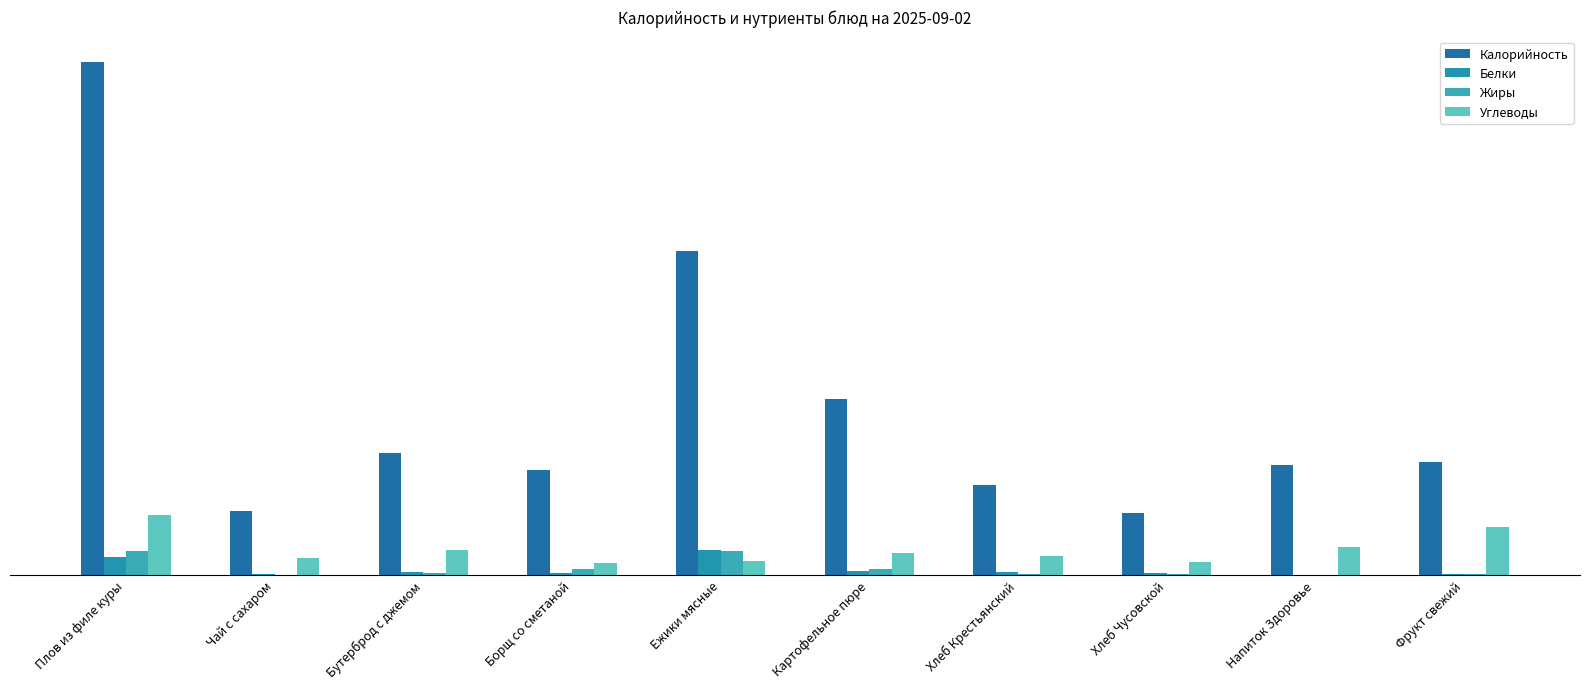

Are the bars grouped side by side (vs. stacked)?

Yes